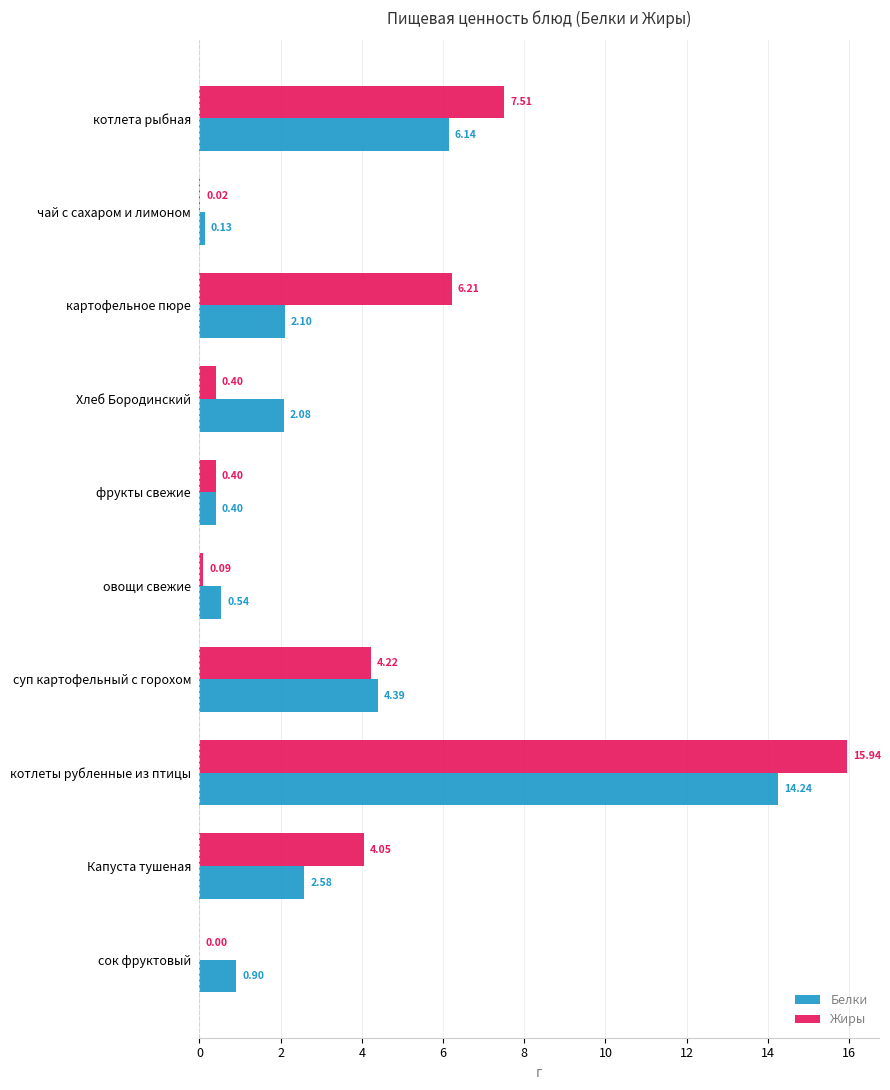

What is the sum of all Белки values?

33.5